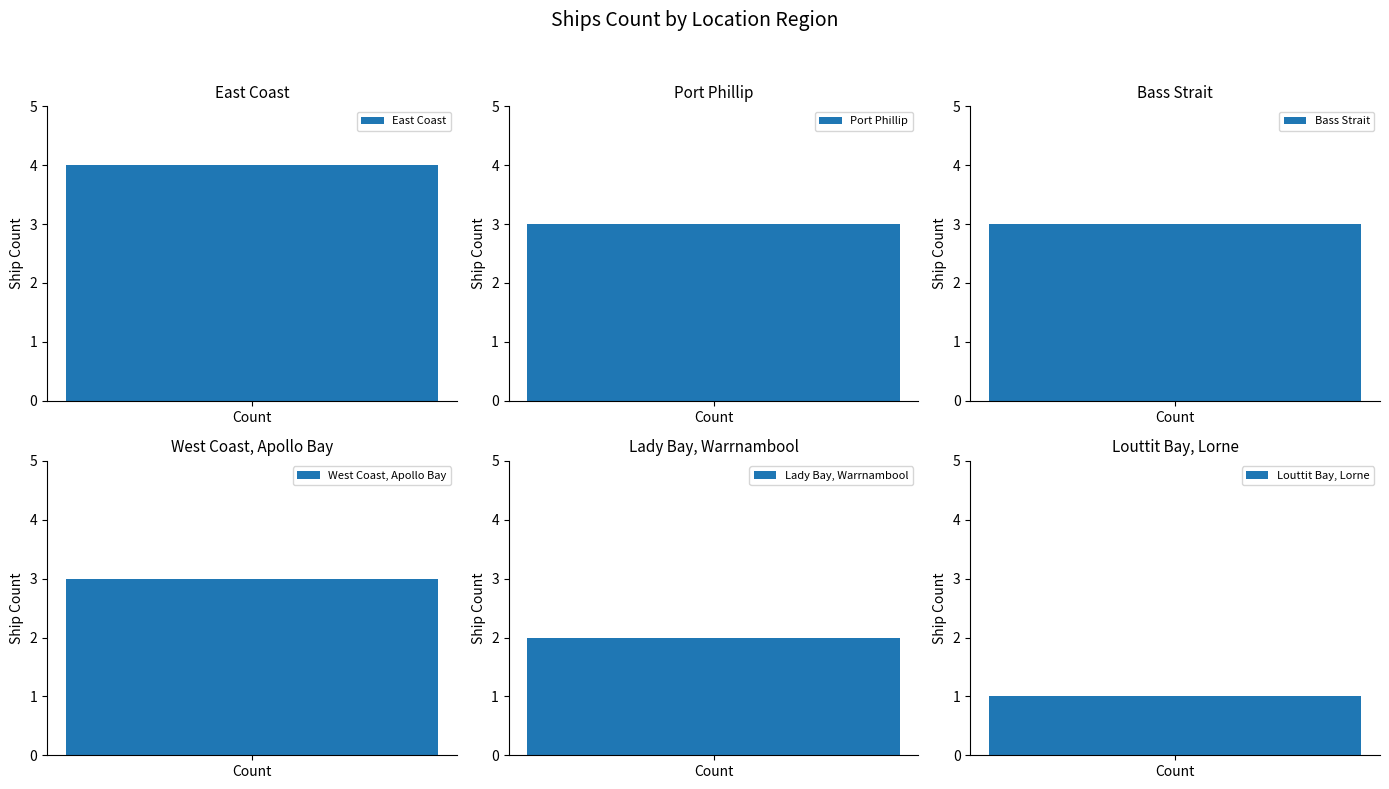

What is the maximum value shown in the chart?

4